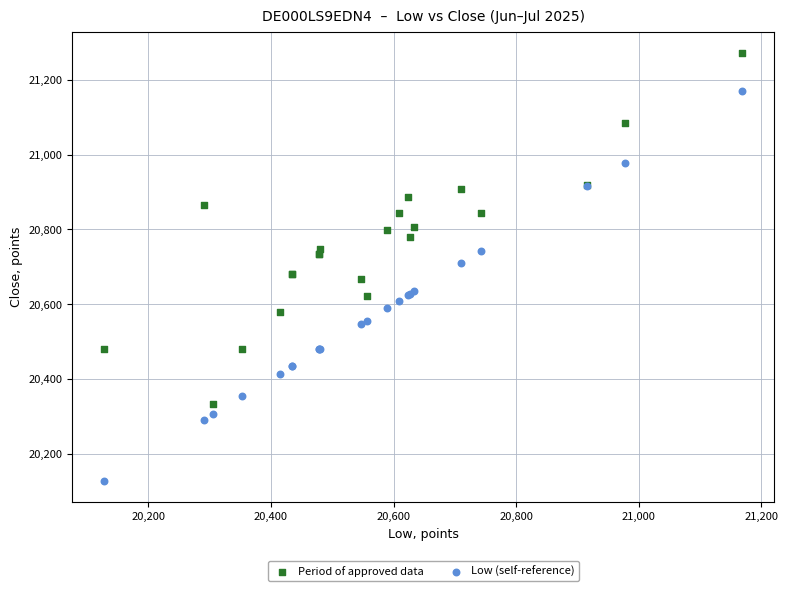

What are all the series names shown in the legend?

Period of approved data, Low (self-reference)